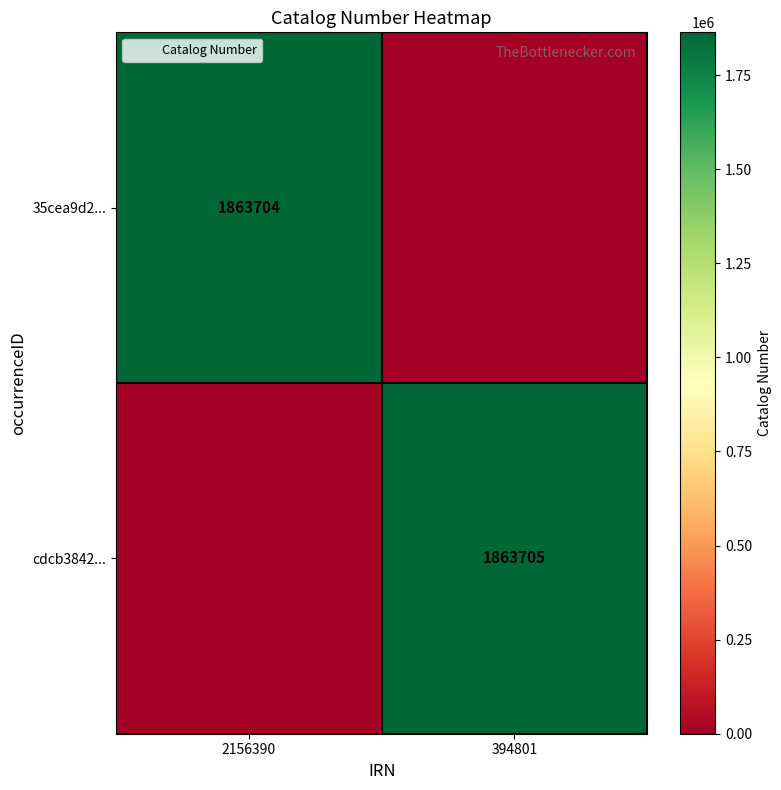

True or false: cdcb3842... has a value of 559414 at 394801.

False